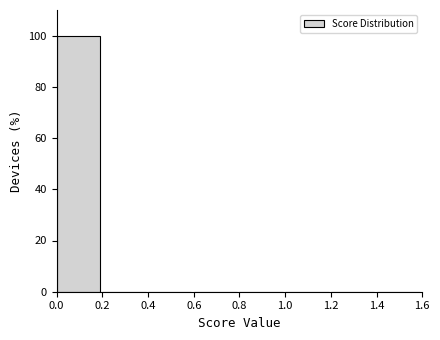

How tall is the bar that spans 0.0 to 0.2 on the x-axis? The values are not printed on the chart, so give them approximately, as read against the axis.

100